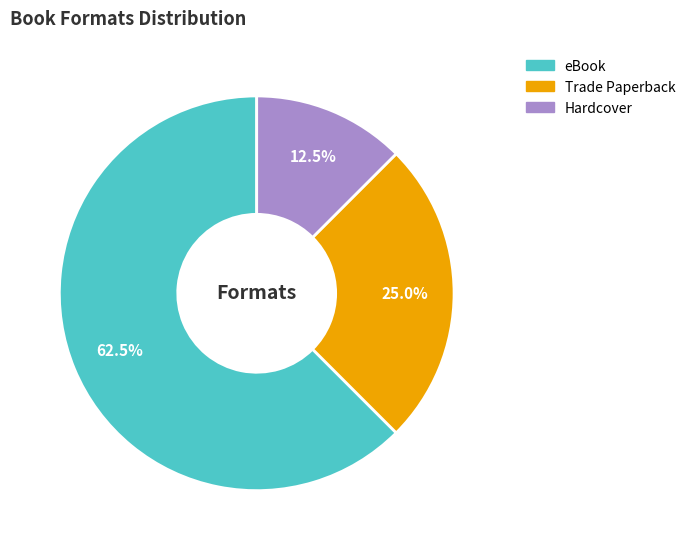

Rank the categories by value from highest to lowest.

eBook, Trade Paperback, Hardcover